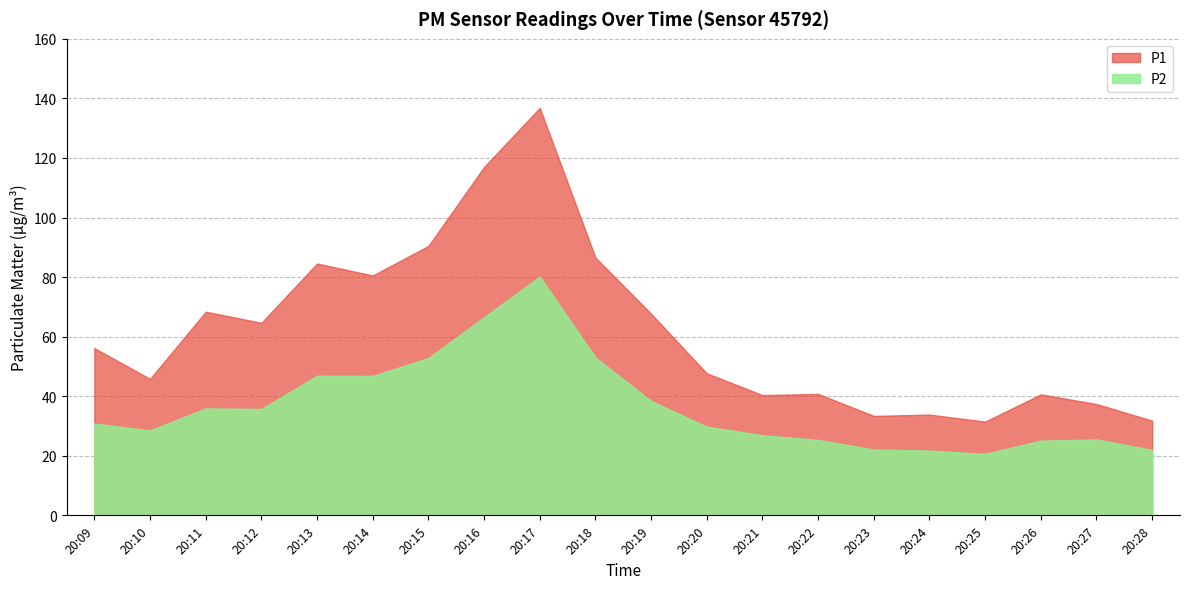

Read the P1 value at 20:18.

86.5